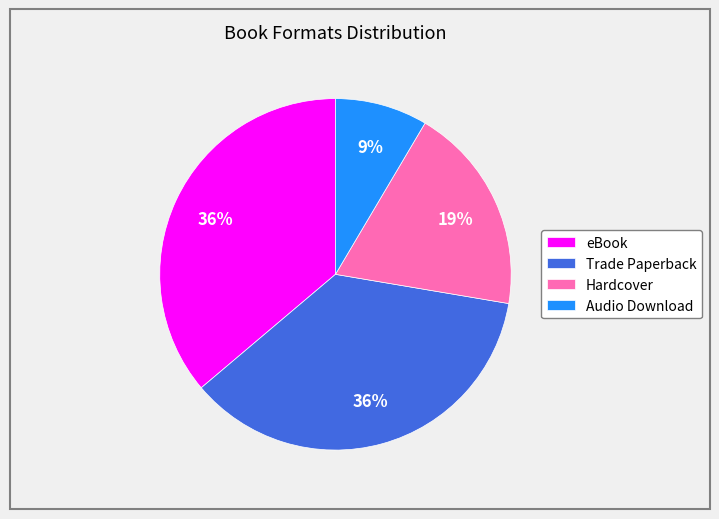

Do Audio Download and eBook together represent more than half of the pie?

No